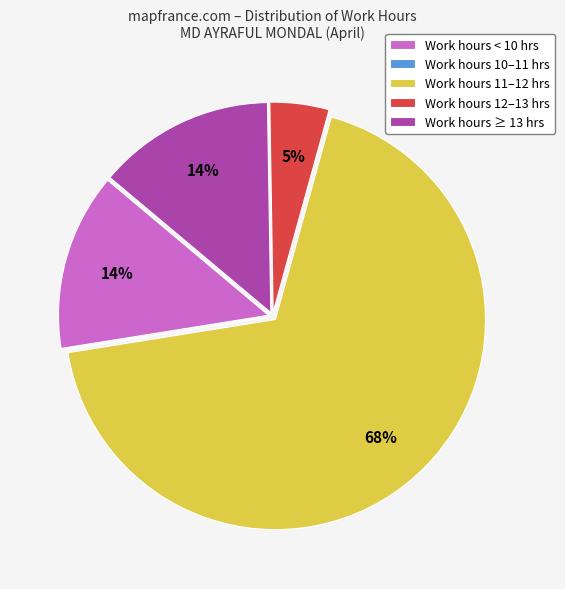

Is it true that Work hours < 10 hrs is 25% of the pie?

False